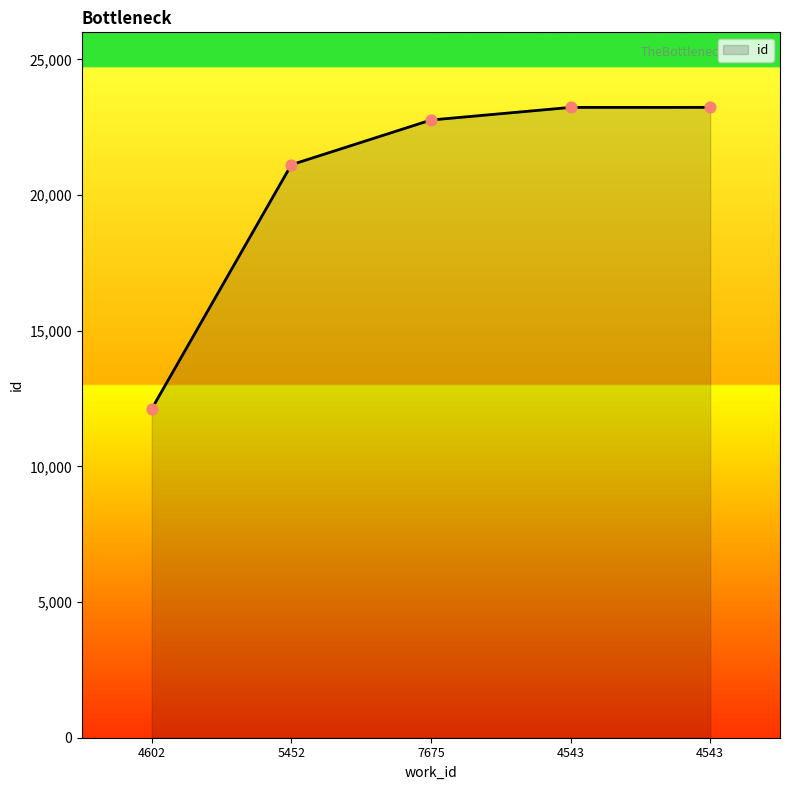

How many categories are shown in the chart?

5